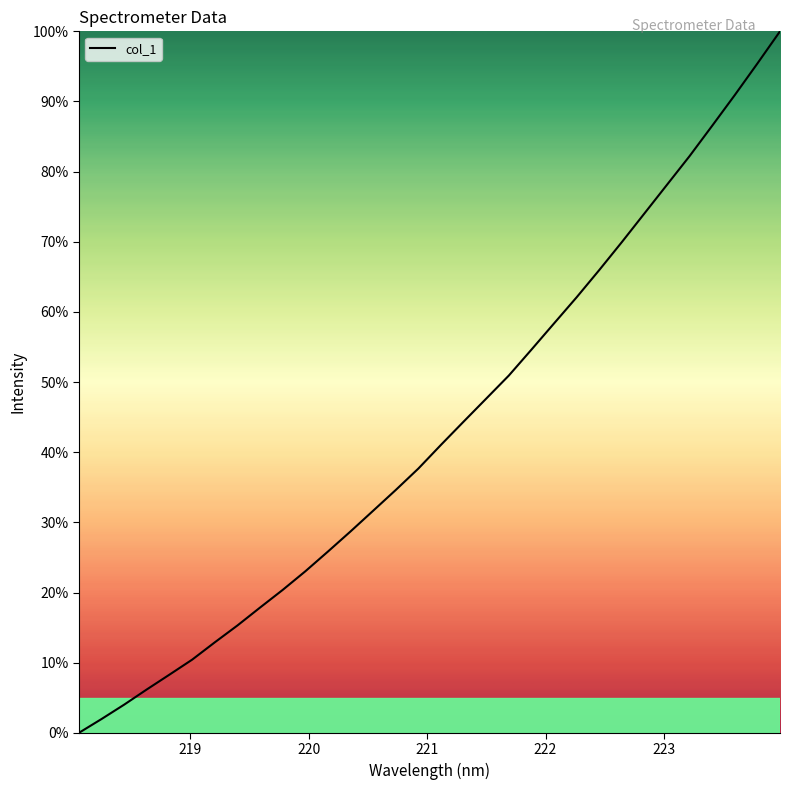

How many values exceed 41?

16